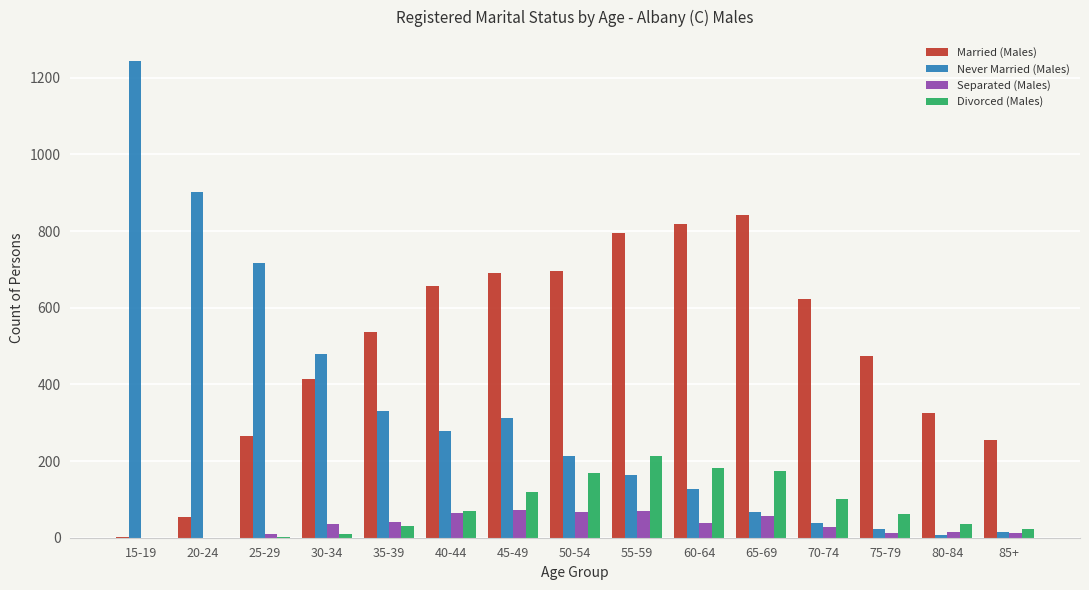

What is the maximum value shown in the chart?

1244